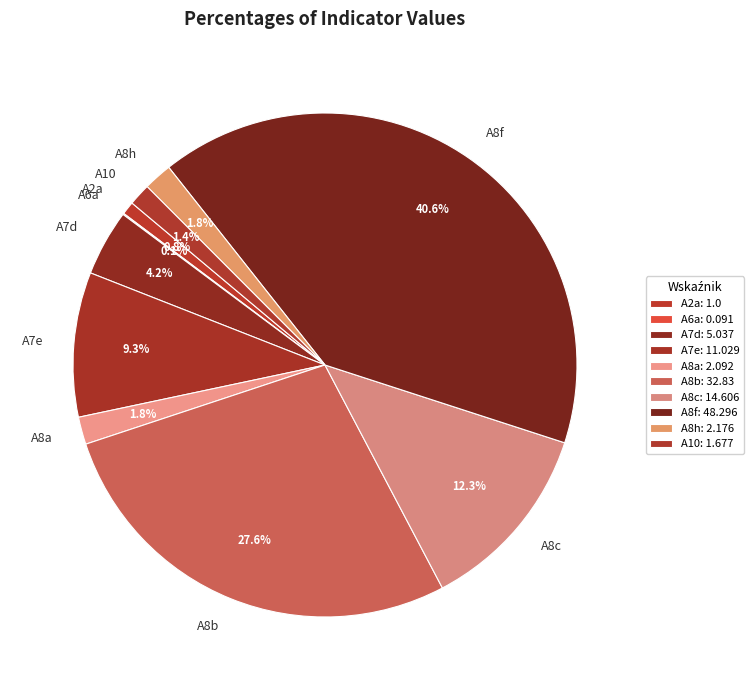

Is there any slice that represents more than half of the pie?

No